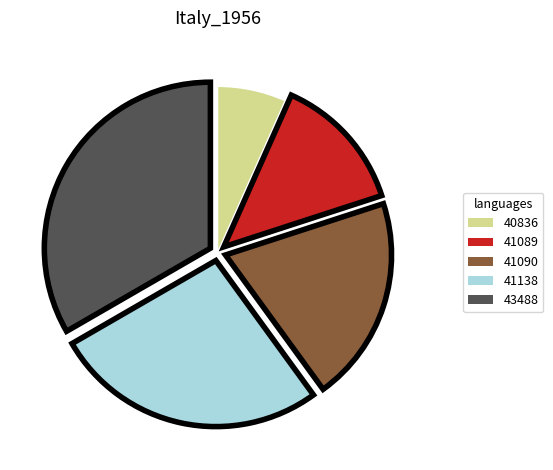

Count the number of slices in the pie.

5